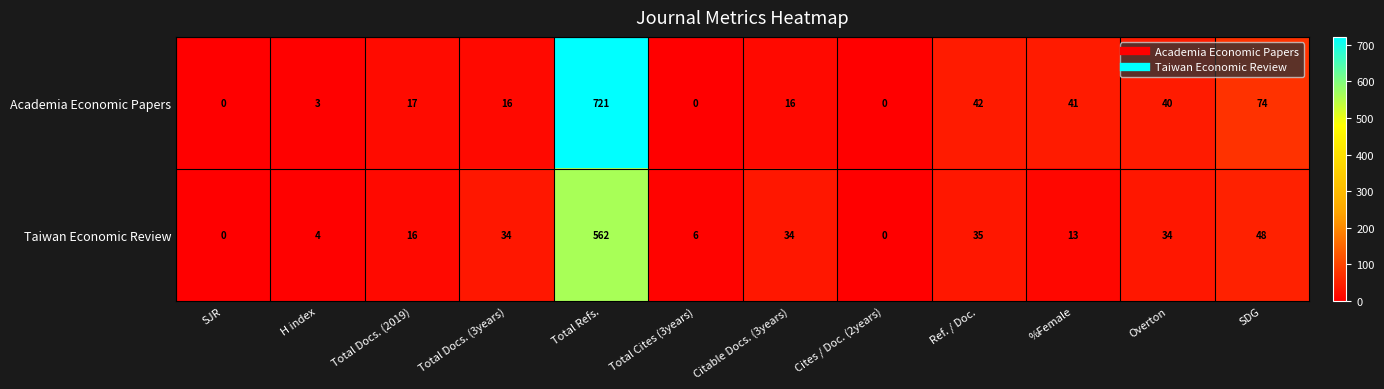

At Total Docs. (3years), list the series in order from largest to smallest.

Taiwan Economic Review, Academia Economic Papers